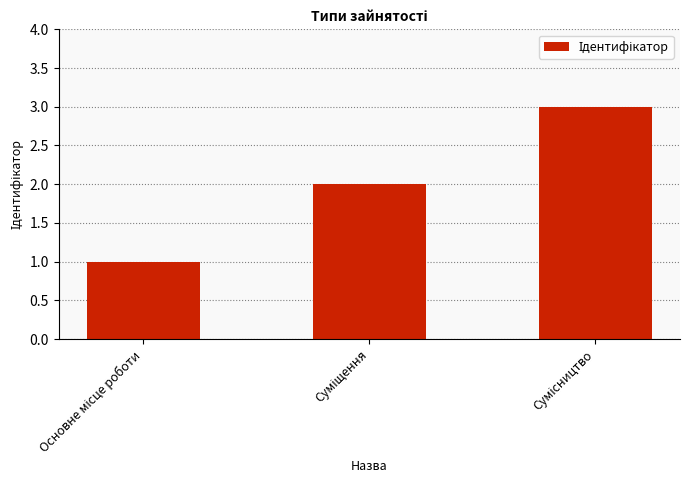

What is the sum of all values?

6